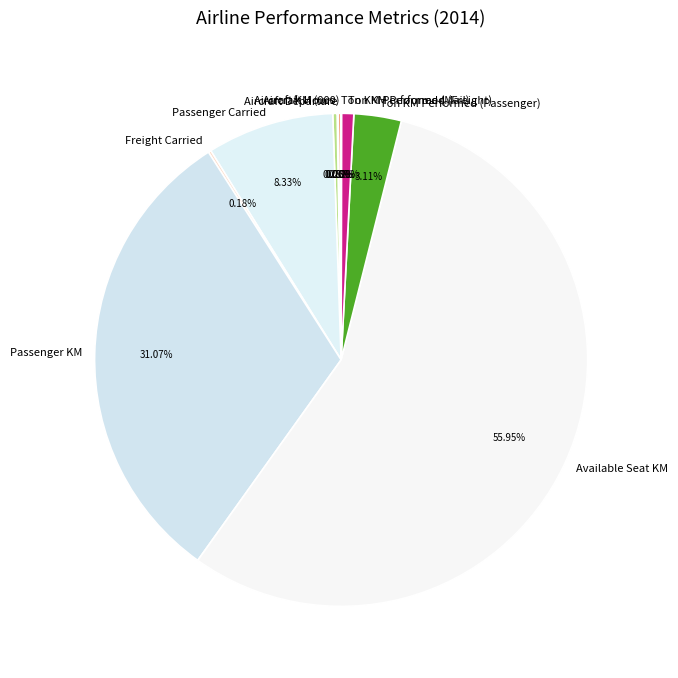

Approximately how many times larger is the value at Passenger KM compared to Ton KM Performed (Passenger)?

10.0